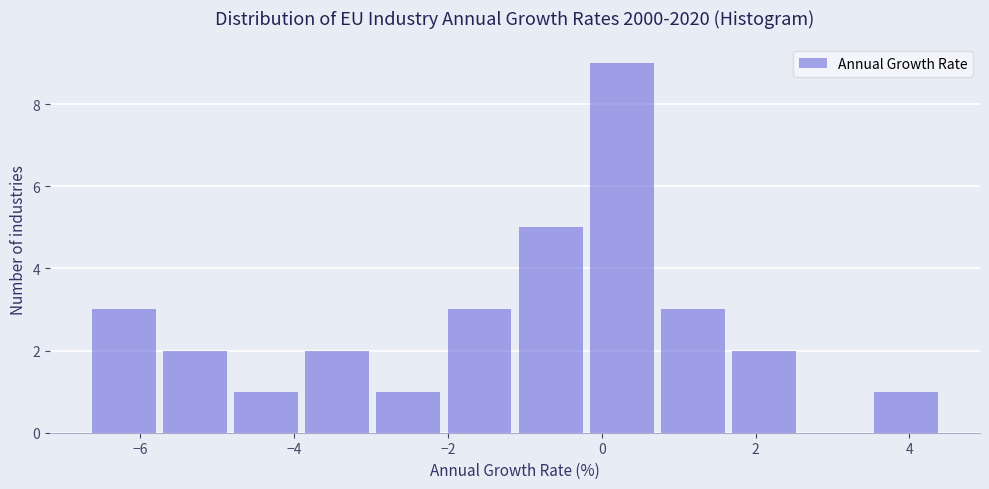

Reading left to right, transcribe this chart: for each bar, give the range it covers on the x-axis and its height. Neither the bar edges nor the heights are printed on the chart, so give them approximately, as read against the axes.

-6.6 to -5.6: 3
-5.6 to -4.8: 2
-4.8 to -3.8: 1
-3.8 to -3.0: 2
-3.0 to -2.0: 1
-2.0 to -1.0: 3
-1.0 to -0.2: 5
-0.2 to 0.8: 9
0.8 to 1.6: 3
1.6 to 2.6: 2
2.6 to 3.6: 0
3.6 to 4.4: 1